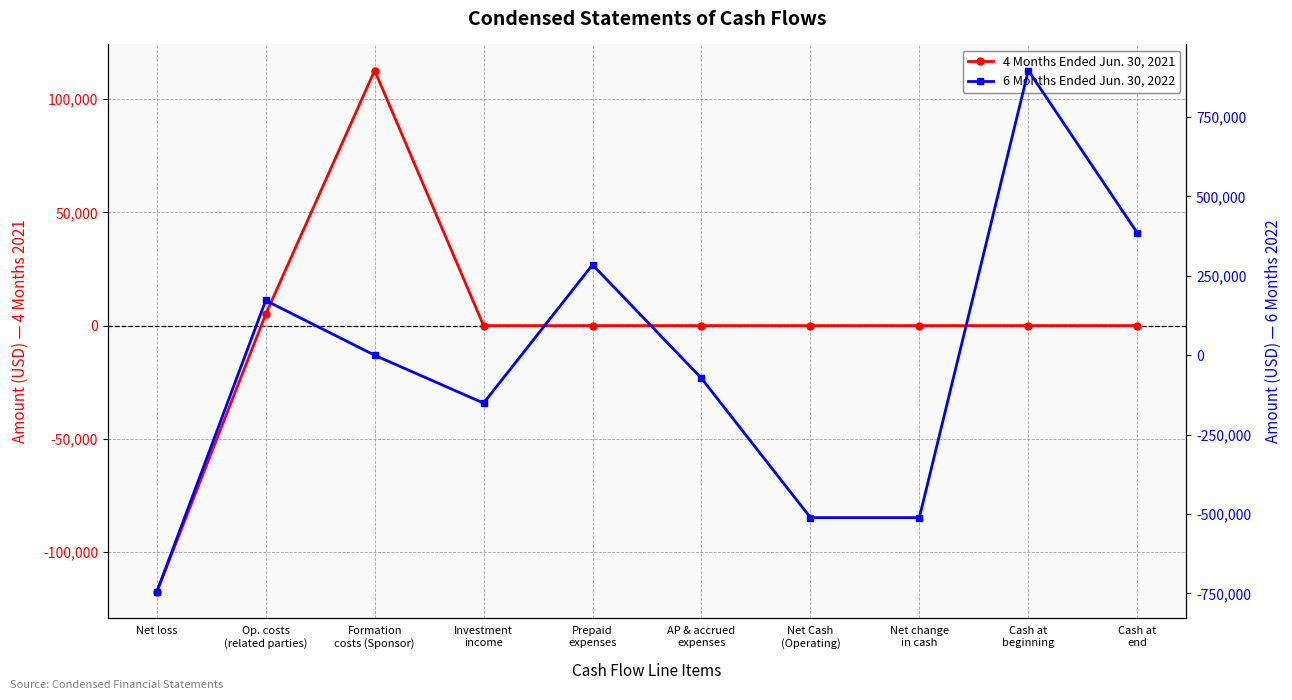

Where does the 6 Months Ended Jun. 30, 2022 series first go above 0?

Op. costs
(related parties)